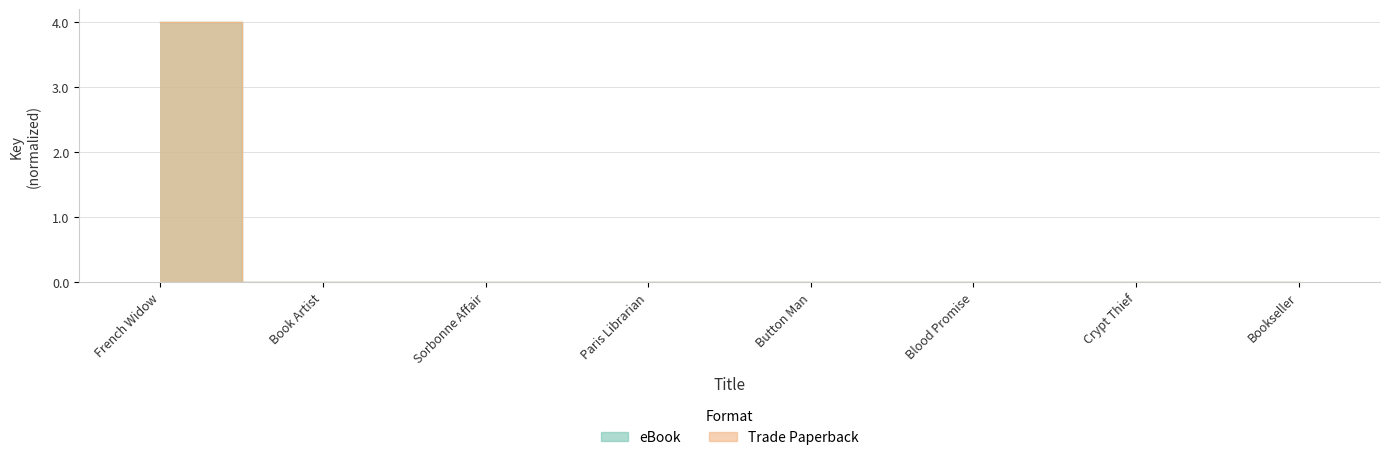

True or false: eBook and Trade Paperback intersect in this chart.

False